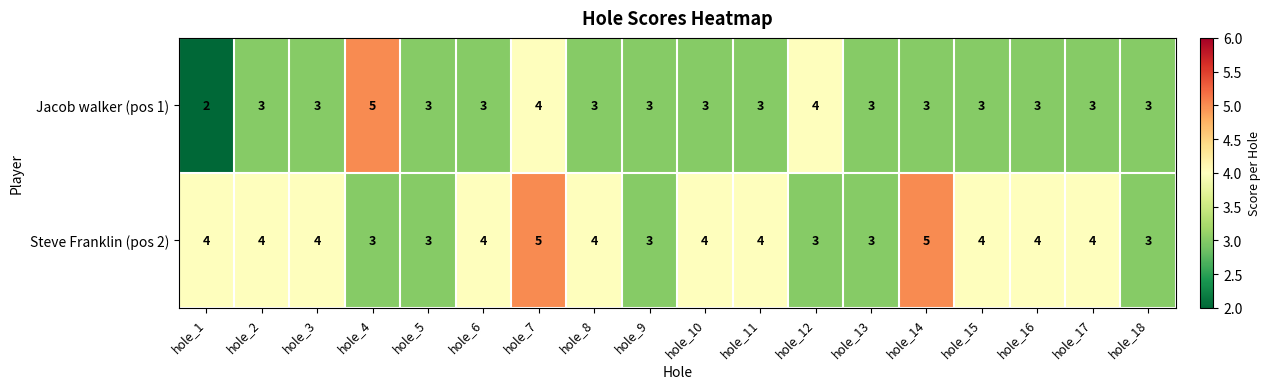

Is it true that Jacob walker (pos 1) equals 4 at hole_12?

True